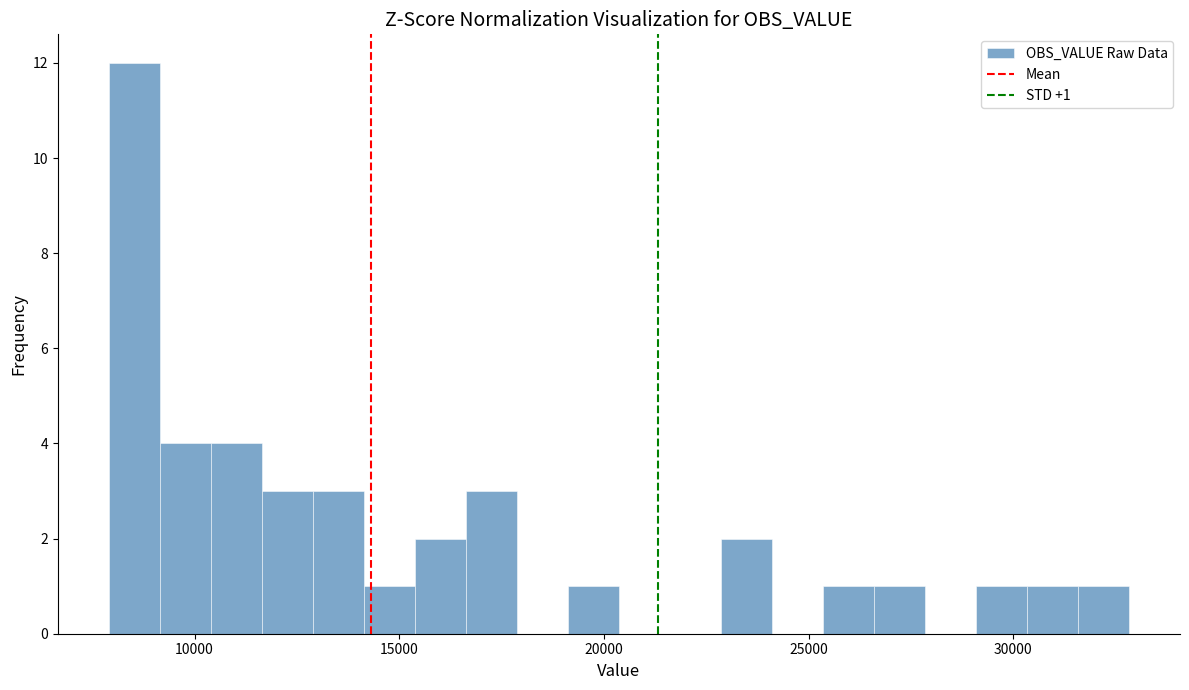

Around what value on the x-axis is the tallest bar? Give the approximate position of its centre, as read against the axis.

8500